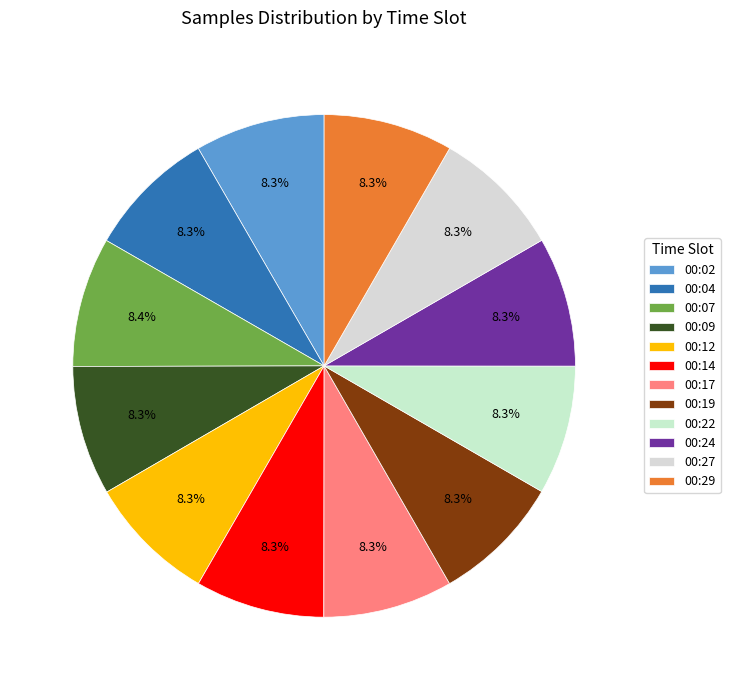

Count the number of slices in the pie.

12